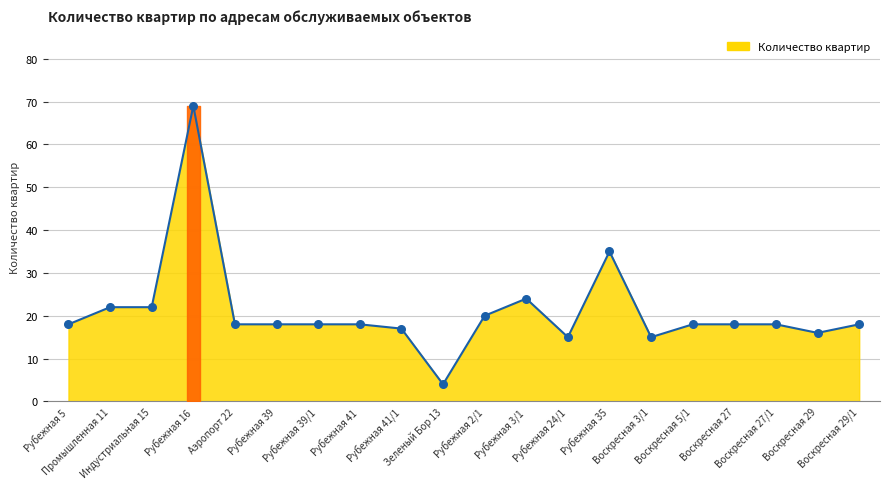

What is the change in value from Рубежная 24/1 to Воскресная 27/1?

+3